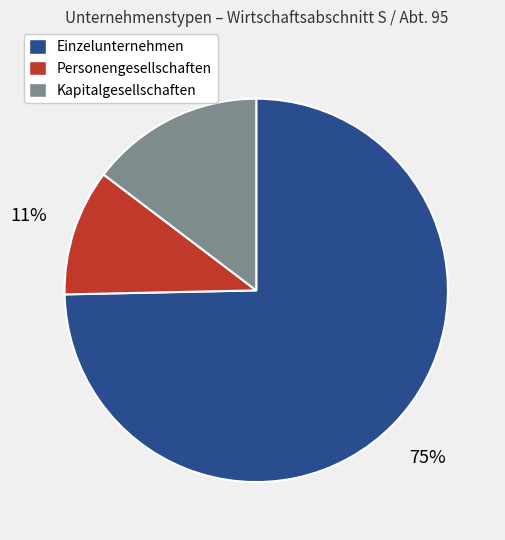

Count the number of slices in the pie.

3